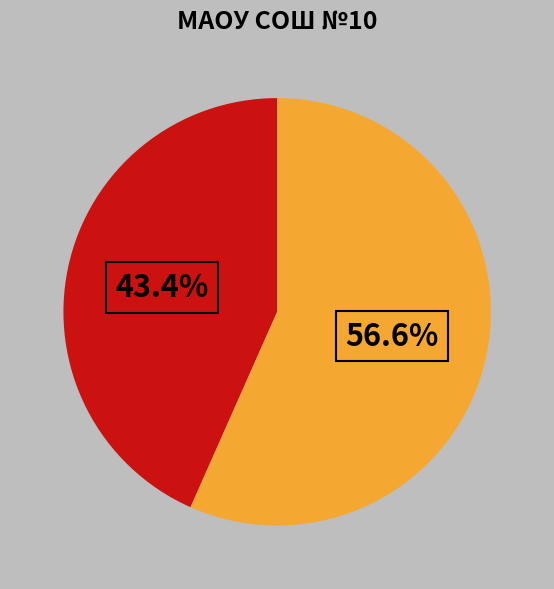

Is there any slice that represents more than half of the pie?

Yes